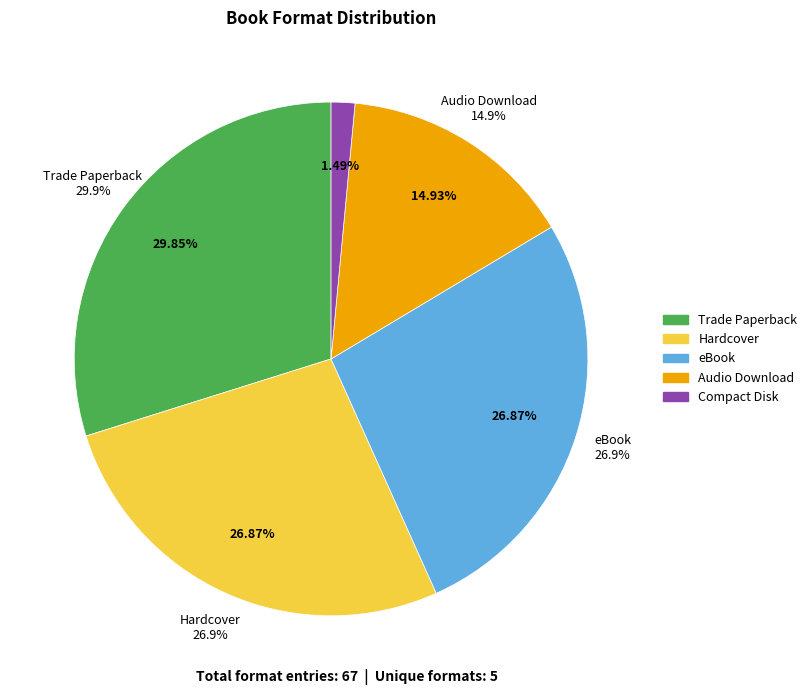

To the nearest percent, what is the combined percentage of Hardcover and Trade Paperback?

57%